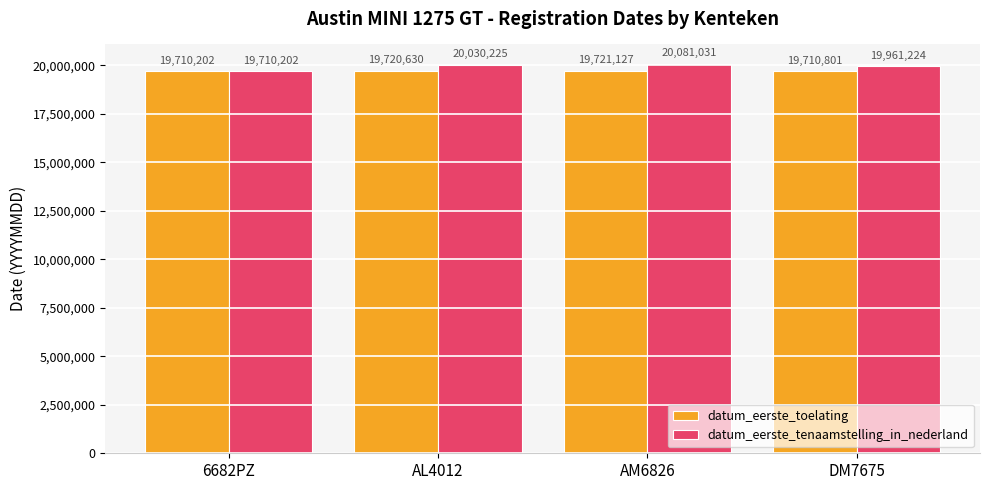

List the series in order of their overall mean, lowest first.

datum_eerste_toelating, datum_eerste_tenaamstelling_in_nederland